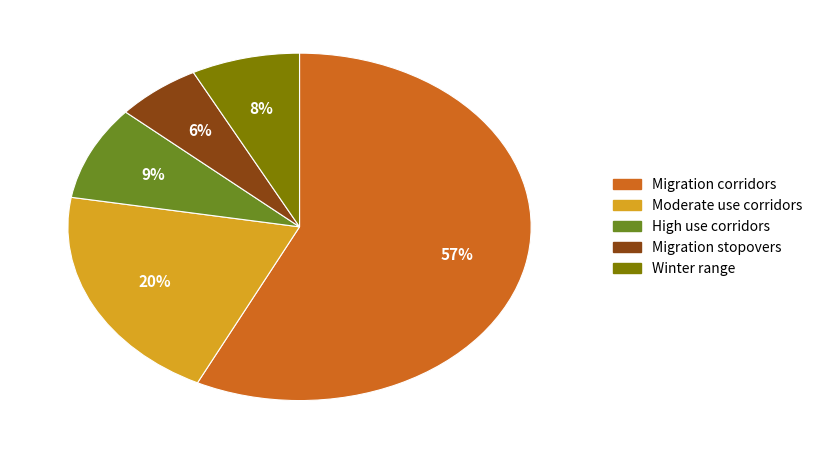

To the nearest percent, what is the difference between the largest and smallest slice percentages?

51%